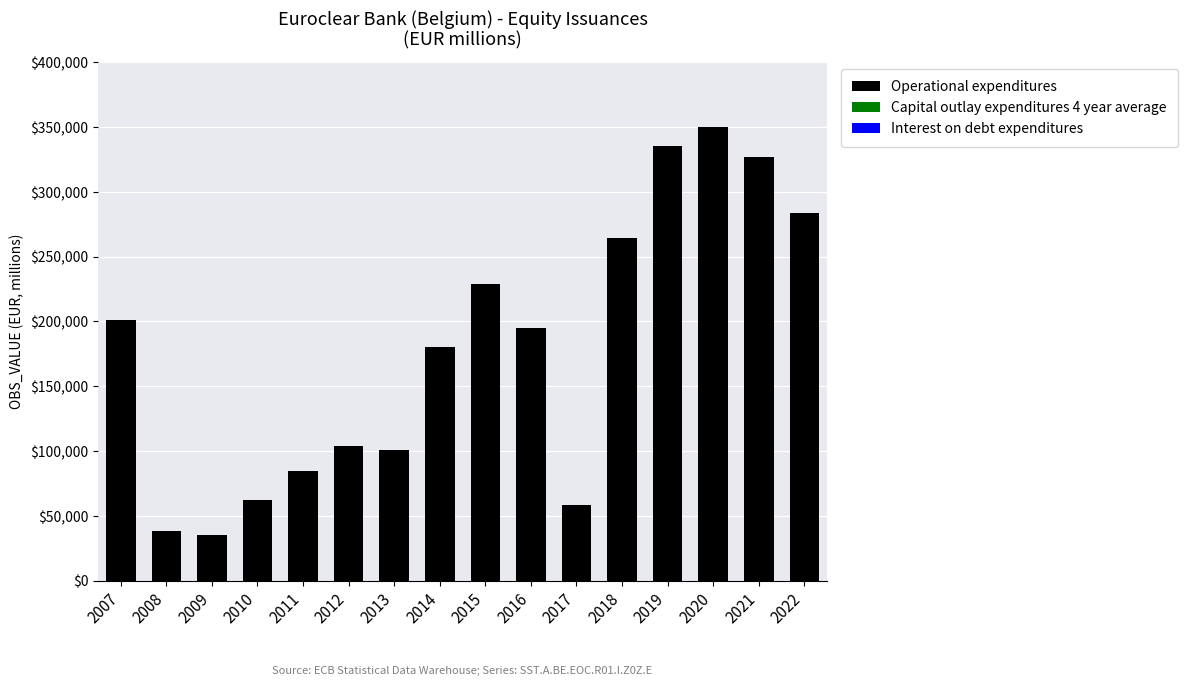

Reading right to left, extract all data points from this chart.

2022=283262	2021=326437	2020=350039	2019=335430	2018=264475	2017=58598	2016=194759	2015=228755	2014=180149	2013=100711	2012=103654	2011=84207	2010=62245	2009=35542	2008=38484	2007=201327